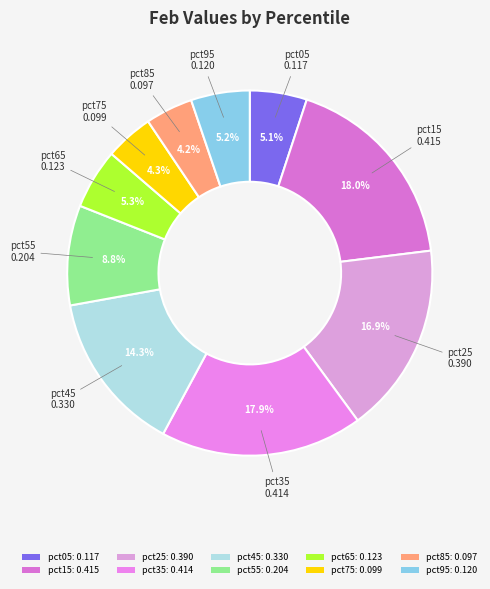

Which has a higher value, pct95 or pct35?

pct35